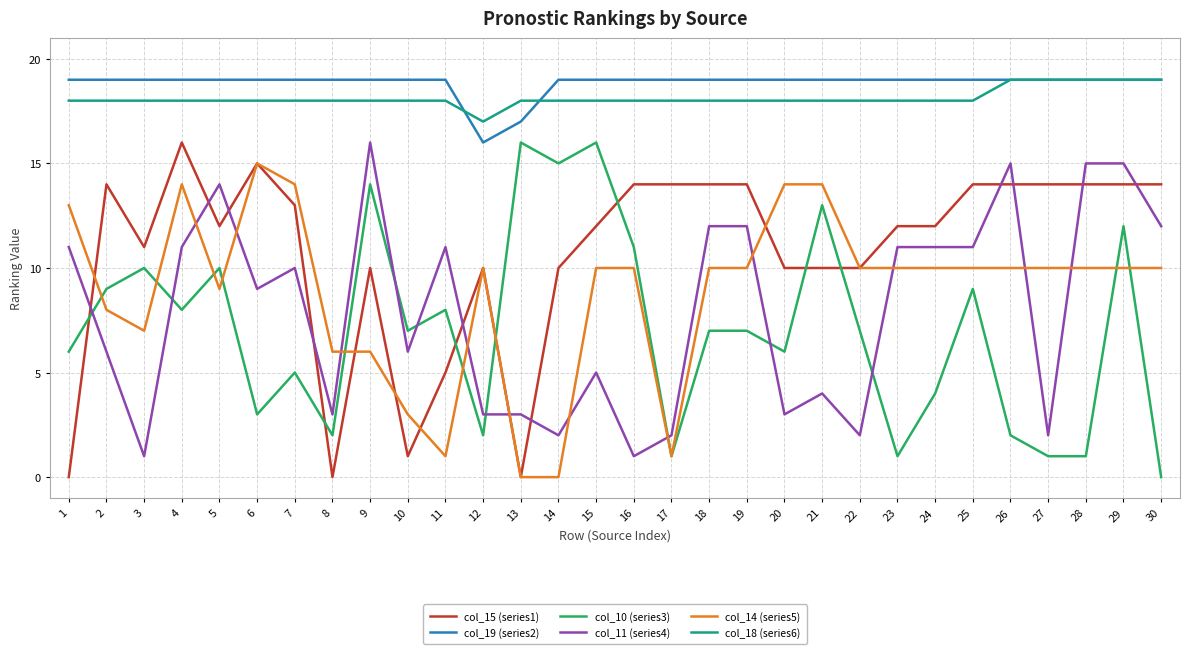

At 20, list the series in order from smallest to largest.

col_11 (series4), col_10 (series3), col_15 (series1), col_14 (series5), col_18 (series6), col_19 (series2)